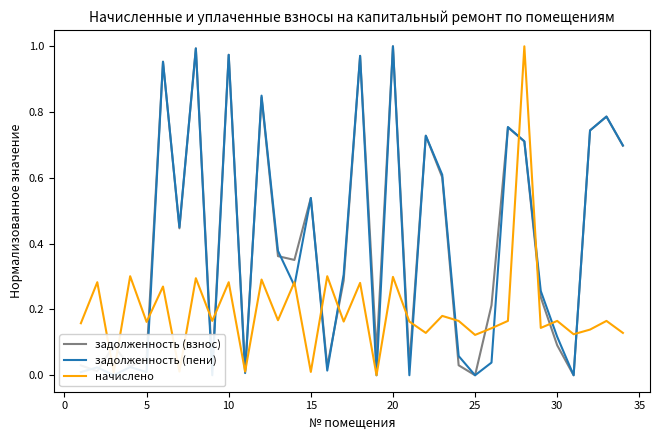

Reading right to left, what are all the values shown in this chart?

задолженность (взнос): 0.7	0.8	0.7	0.0	0.1	0.2	0.7	0.8	0.2	0.0	0.0	0.6	0.7	0.0	1.0	0.1	1.0	0.3	0.0	0.5	0.4	0.4	0.8	0.0	1.0	0.0	1.0	0.4	1.0	0.1	0.0	0.1	0.0	0.0
задолженность (пени): 0.7	0.8	0.7	0.0	0.1	0.3	0.7	0.8	0.0	0.0	0.1	0.6	0.7	0.0	1.0	0.0	1.0	0.3	0.0	0.5	0.3	0.4	0.9	0.0	1.0	0.0	1.0	0.5	1.0	0.0	0.0	0.0	0.0	0.0
начислено: 0.1	0.2	0.1	0.1	0.2	0.1	1.0	0.2	0.1	0.1	0.2	0.2	0.1	0.2	0.3	0.0	0.3	0.2	0.3	0.0	0.3	0.2	0.3	0.0	0.3	0.2	0.3	0.0	0.3	0.2	0.3	0.0	0.3	0.2